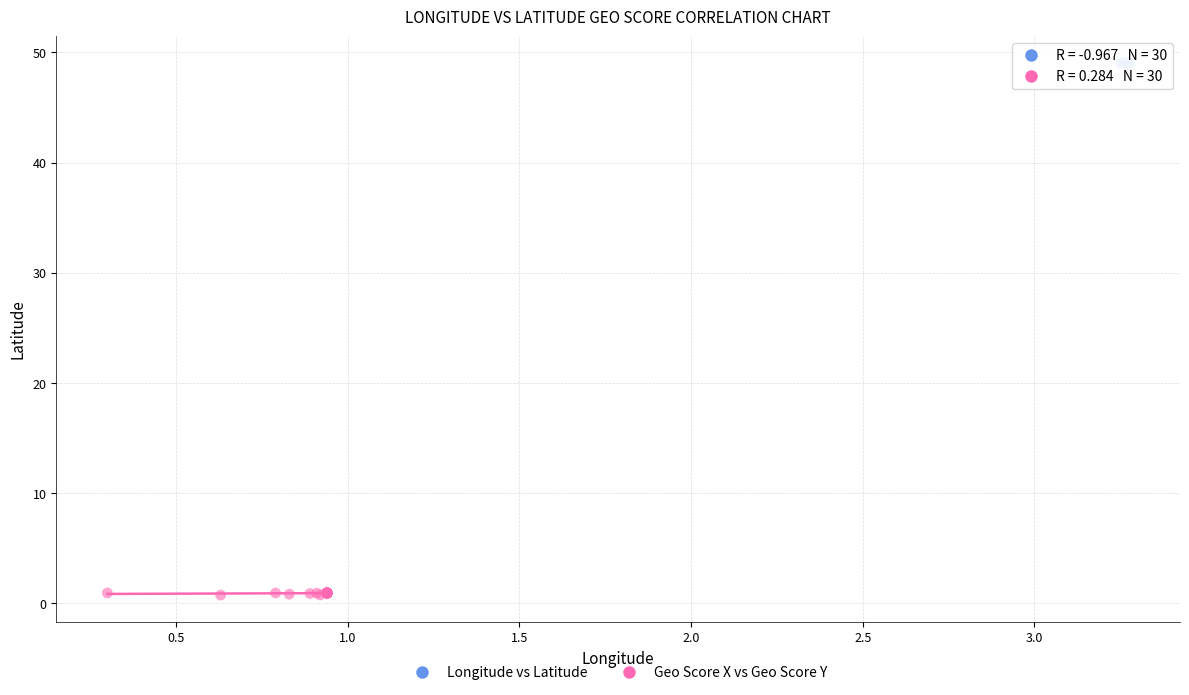

Which series contains the lowest Y value?

Geo Score X vs Geo Score Y